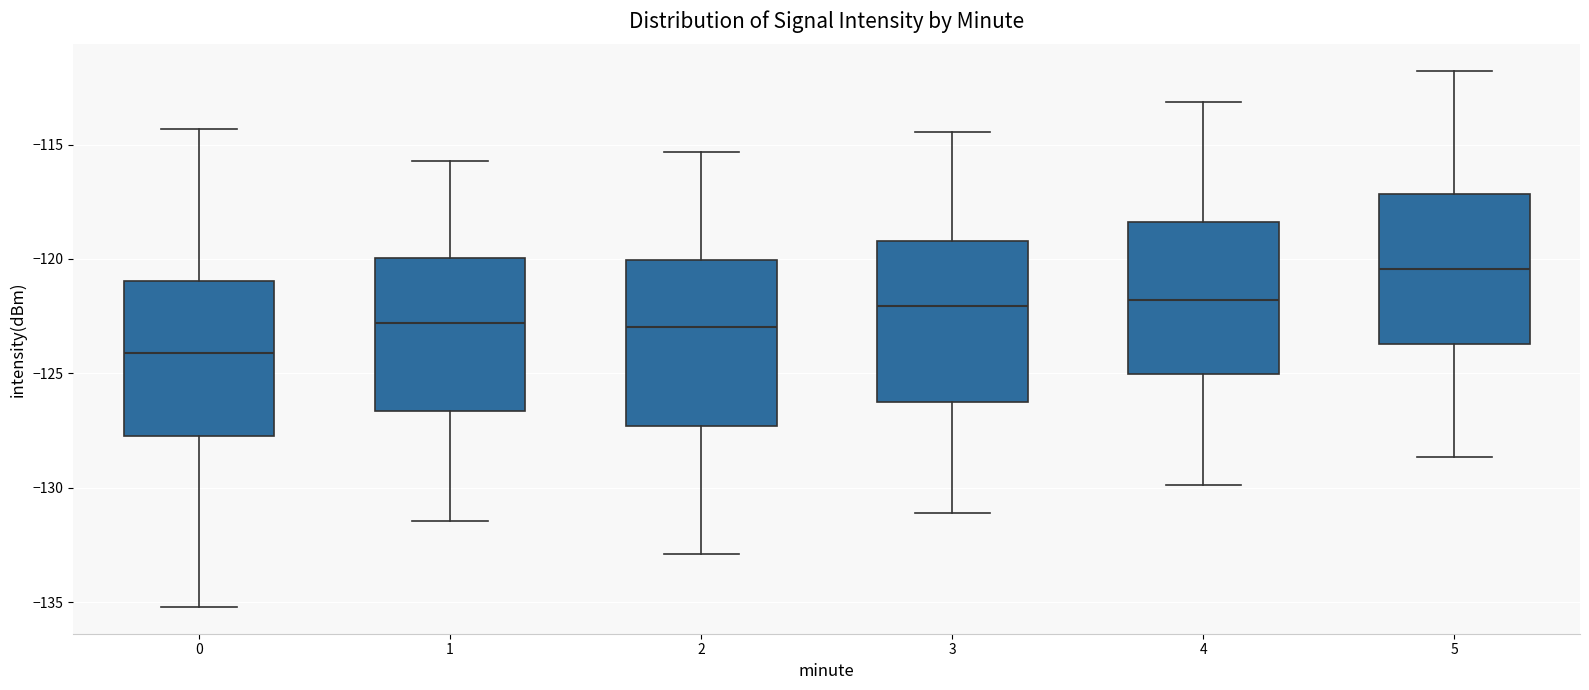

Where does the upper whisker of the box at x = 5 end on the y-axis? The values are not printed on the chart, so give them approximately, as read against the axis.

-112.0